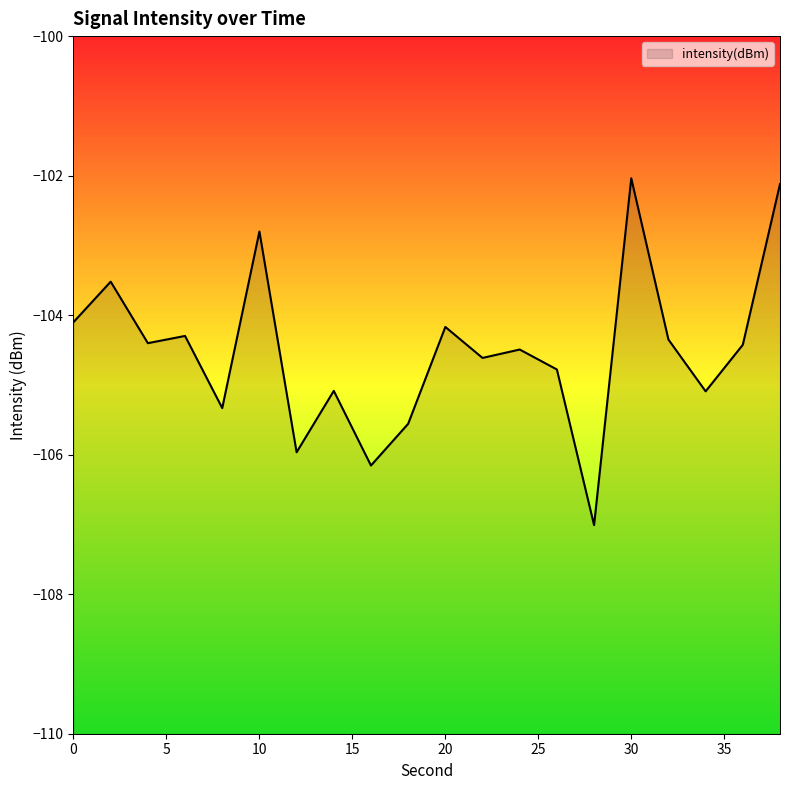

What is the difference between the maximum and minimum values?

5.0